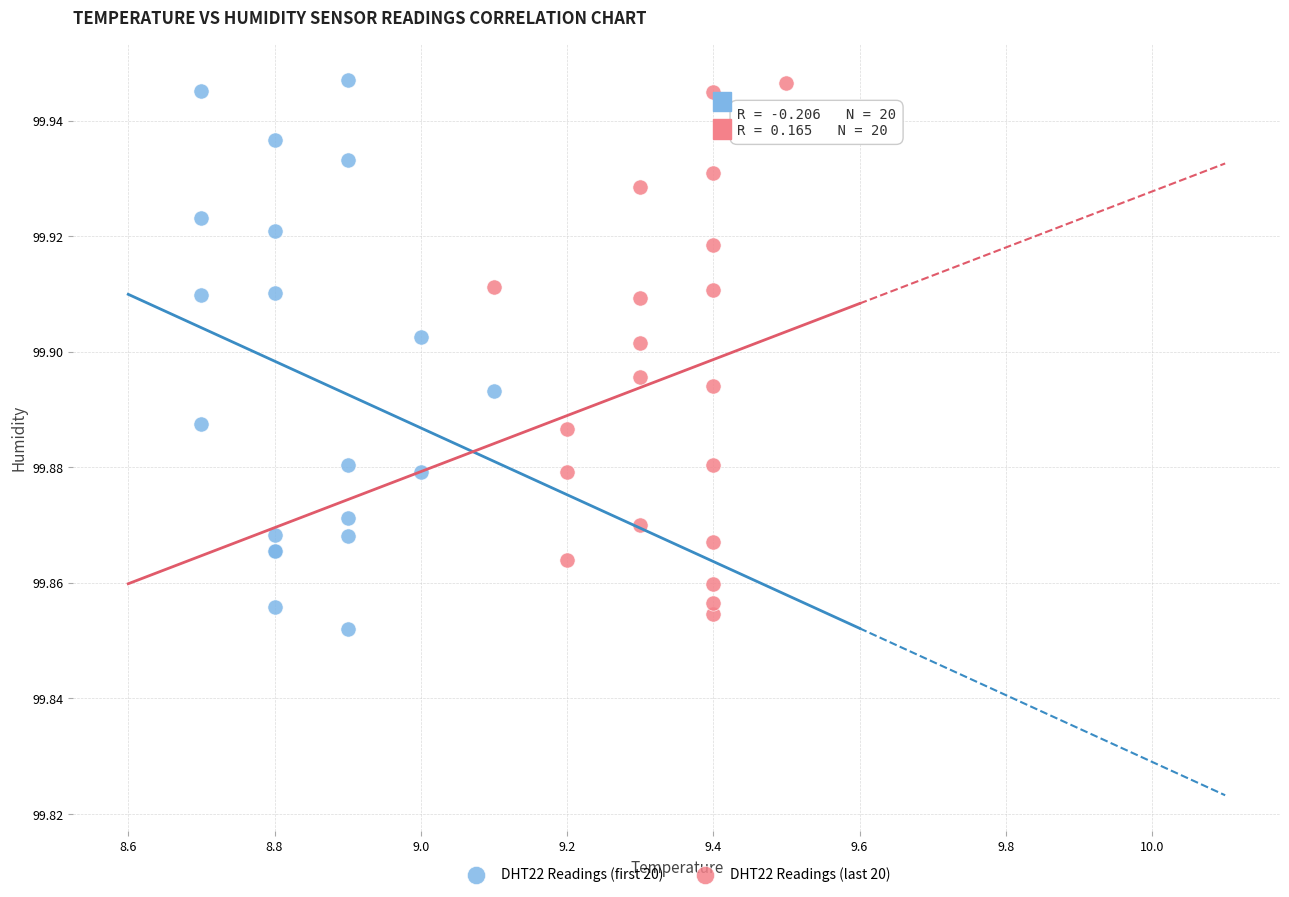

Which series has the largest Y range (max minus min)?

DHT22 Readings (first 20)